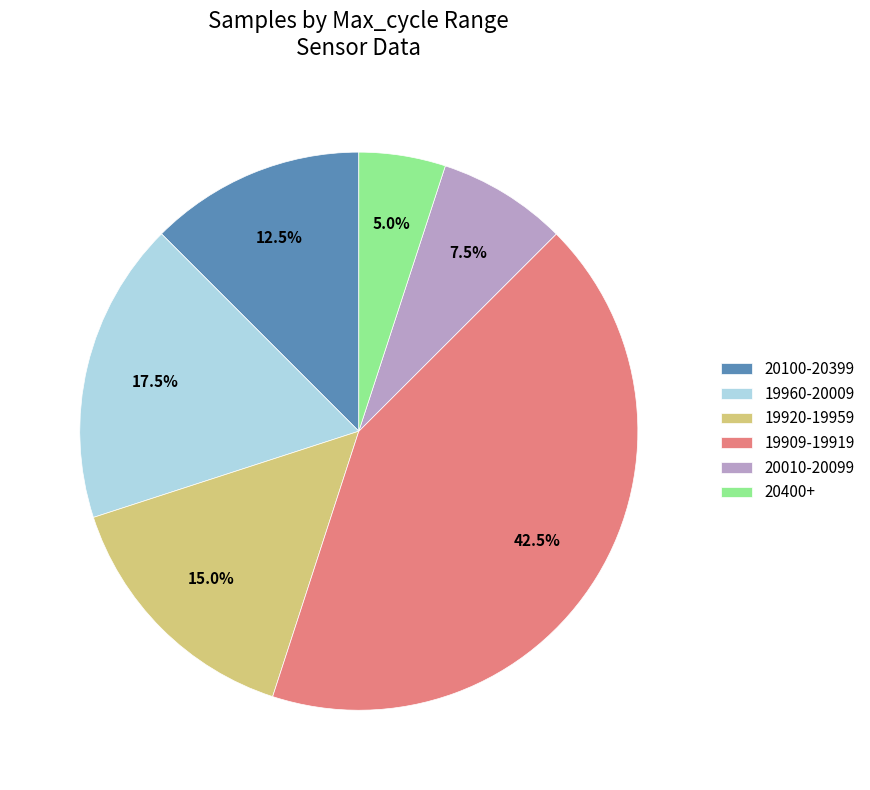

How many slices are in this pie chart?

6